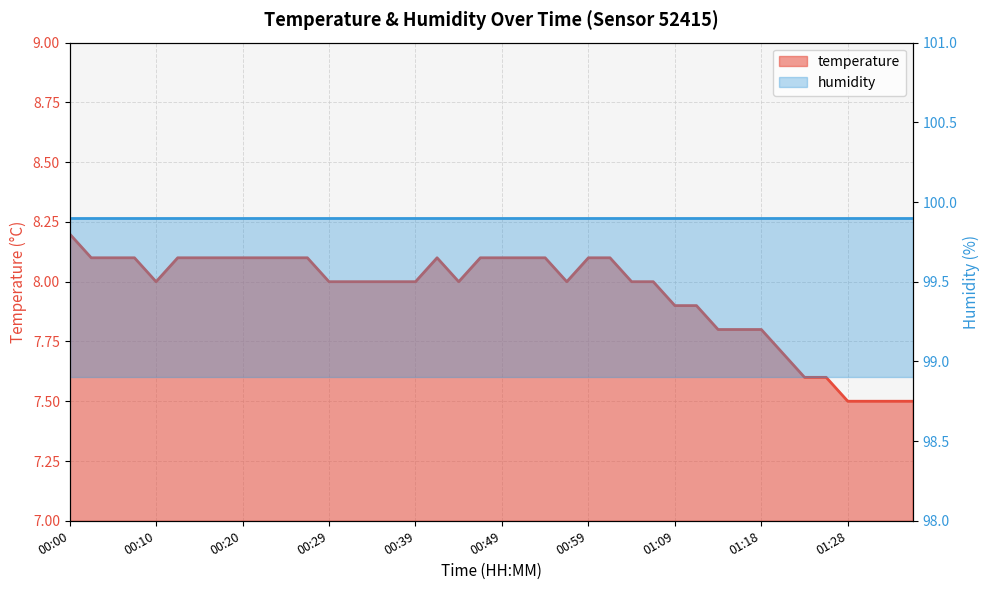

What is the label of the 6th point from the right?

01:23